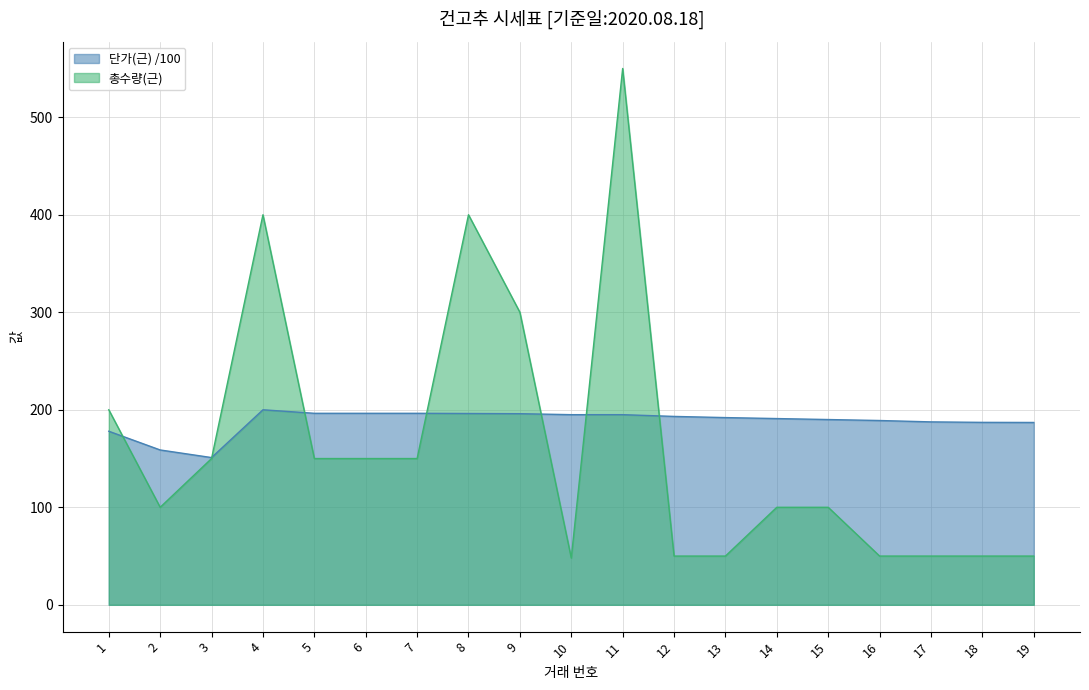

What value does the 단가(근) series have at 13?

192.0